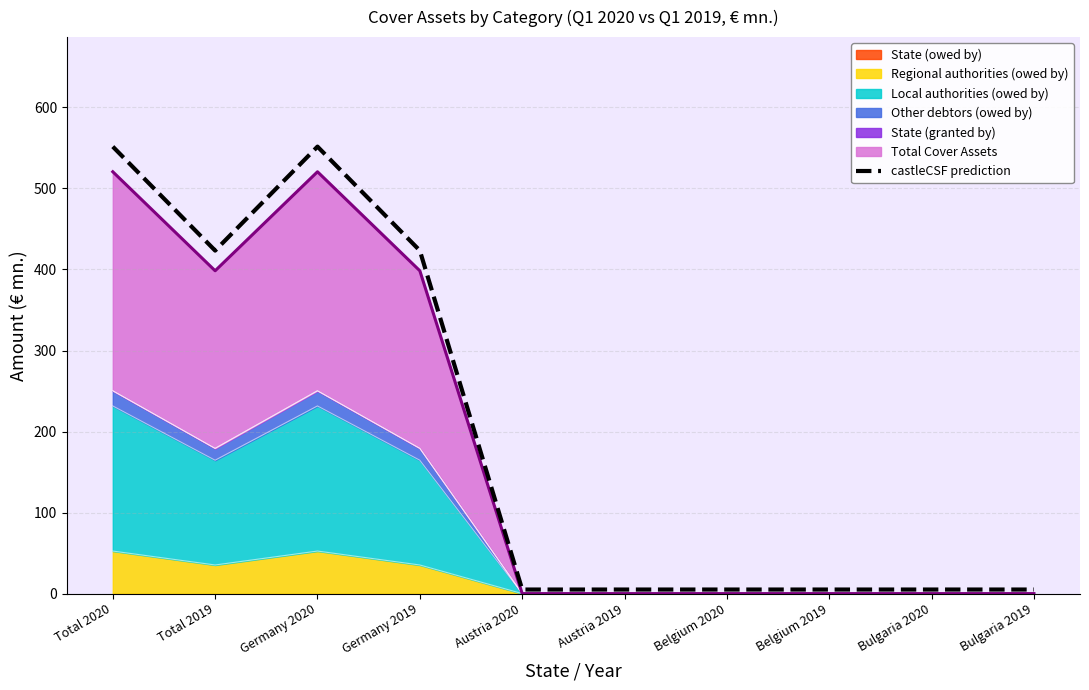

What is the difference between the second highest and second lowest values?

546.6